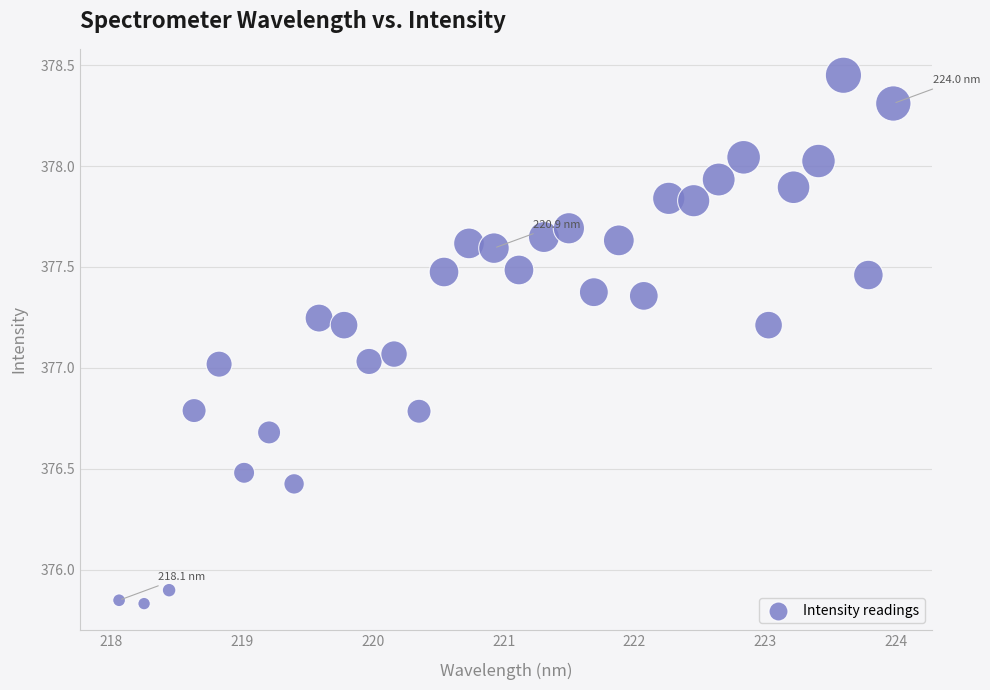

What is the range of Y values (max minus min)?

2.6